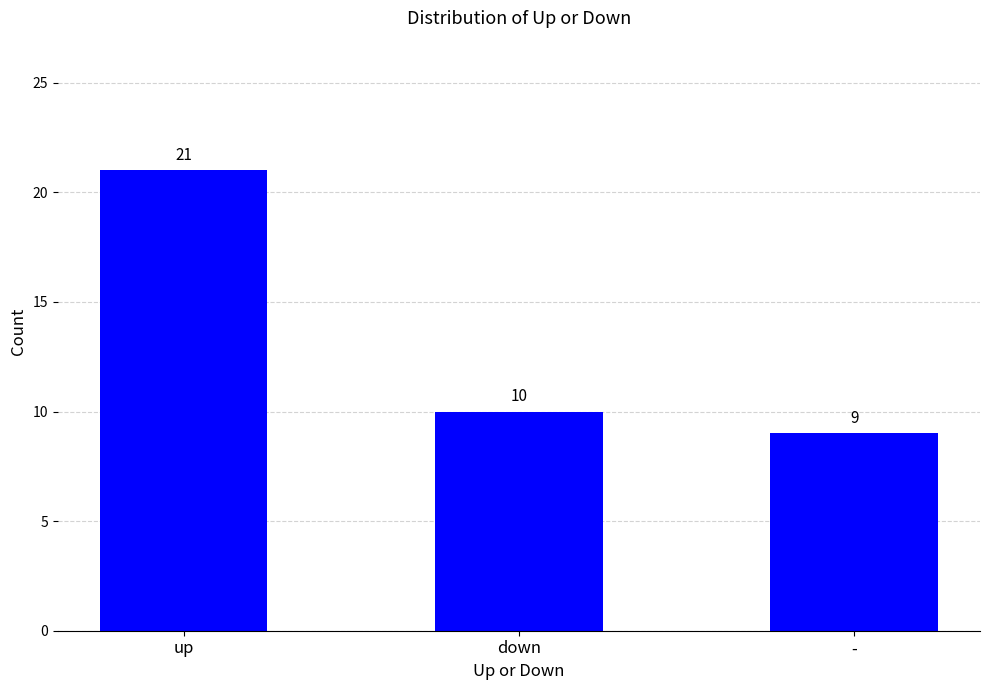

What is the value of the 1st bar from the left?

21